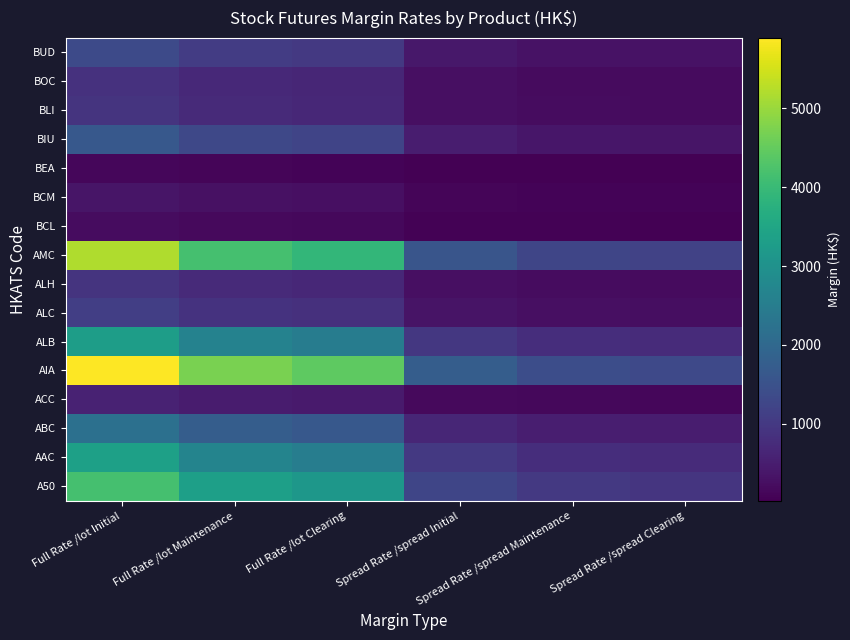

At how many categories does at least one series exceed 1678?

4